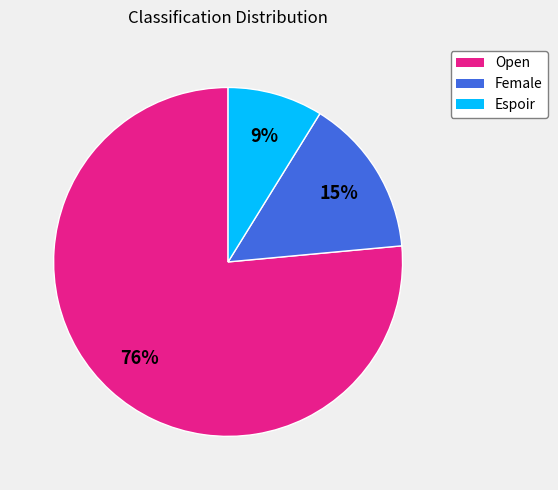

To the nearest percent, what portion does Open represent?

76%